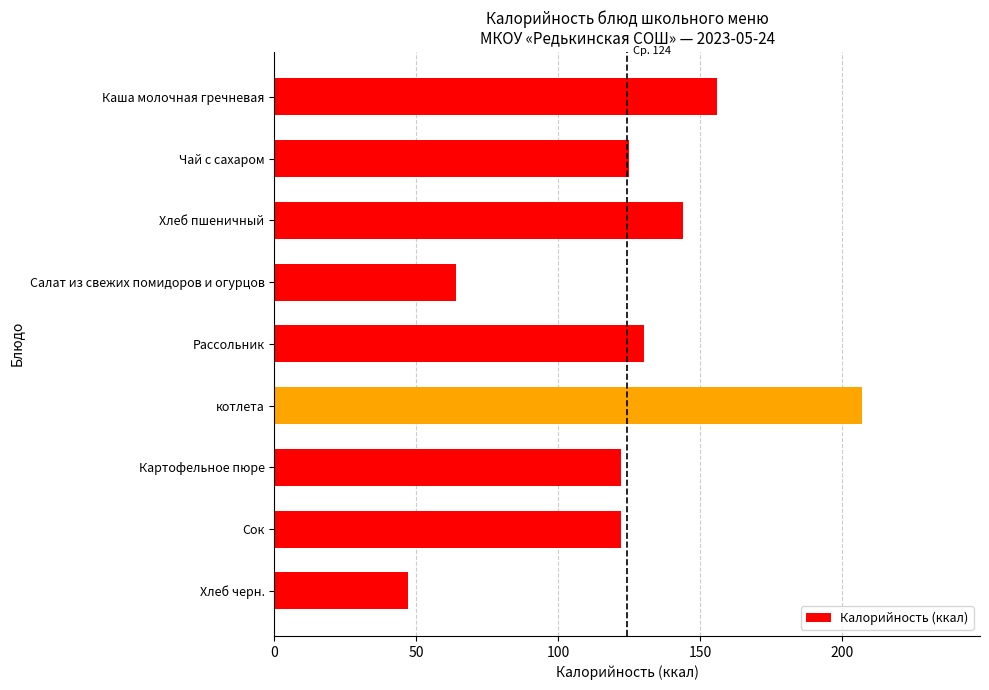

What position from the top is Рассольник?

5